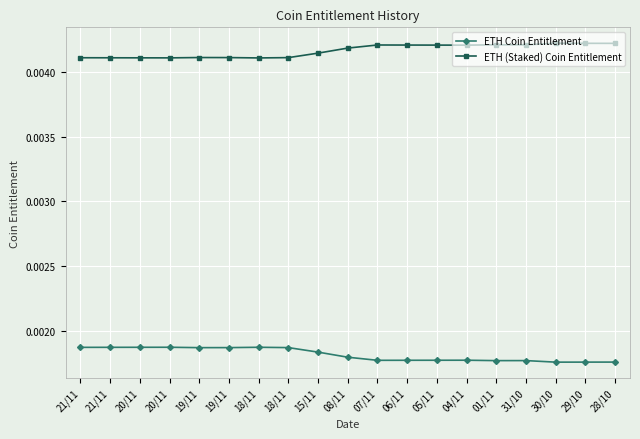

True or false: ETH Coin Entitlement and ETH (Staked) Coin Entitlement cross at least once.

False